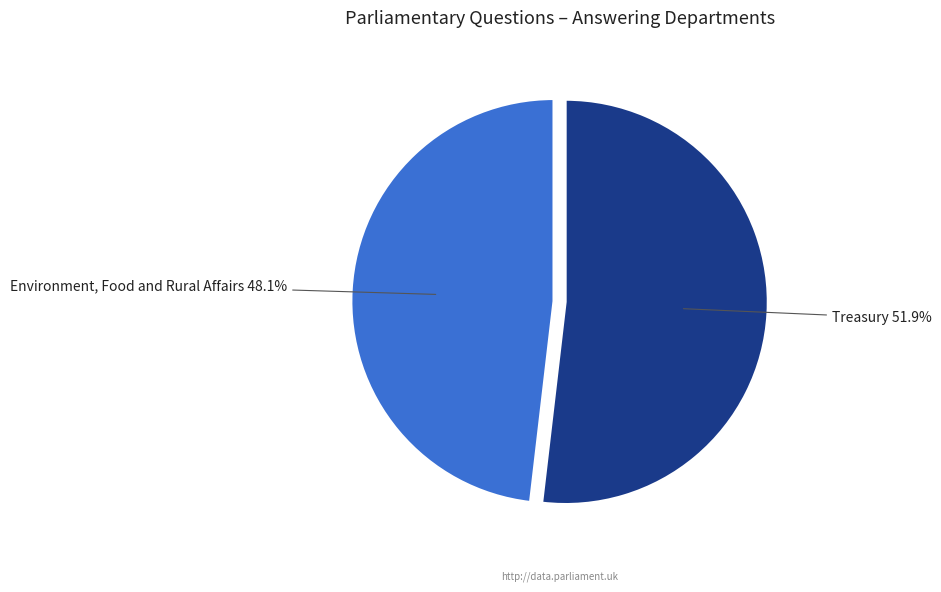

Count the number of slices in the pie.

2